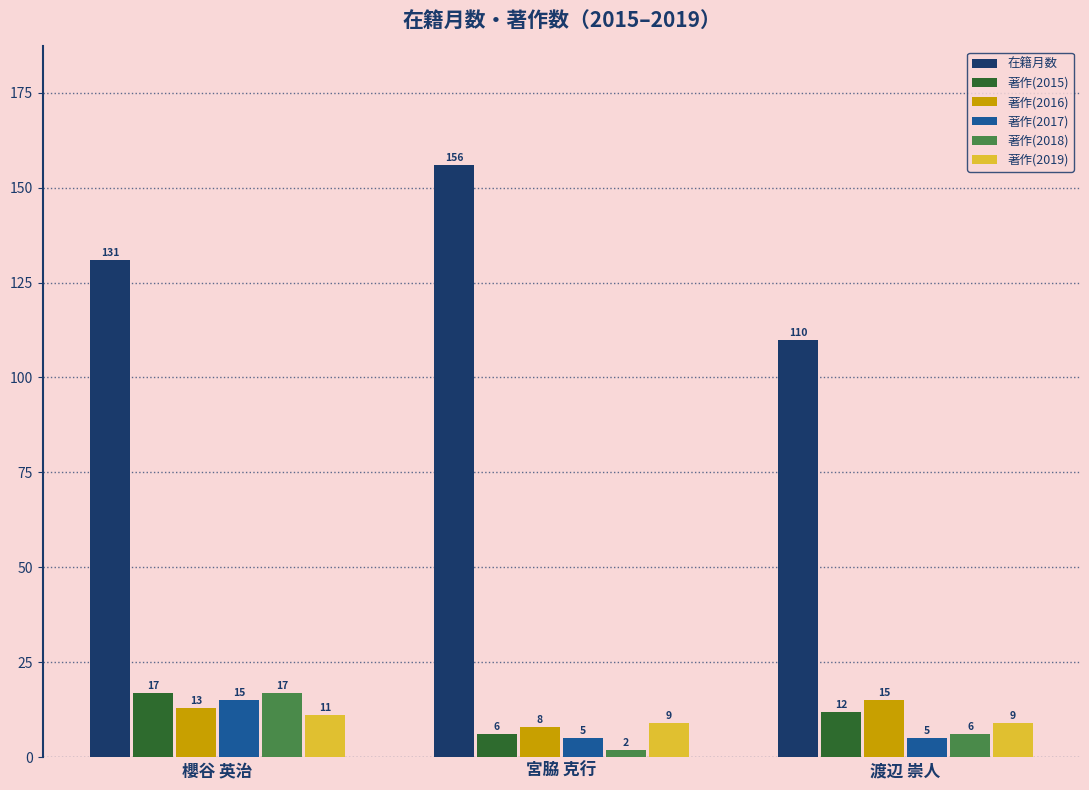

How many bars are there in total?

18